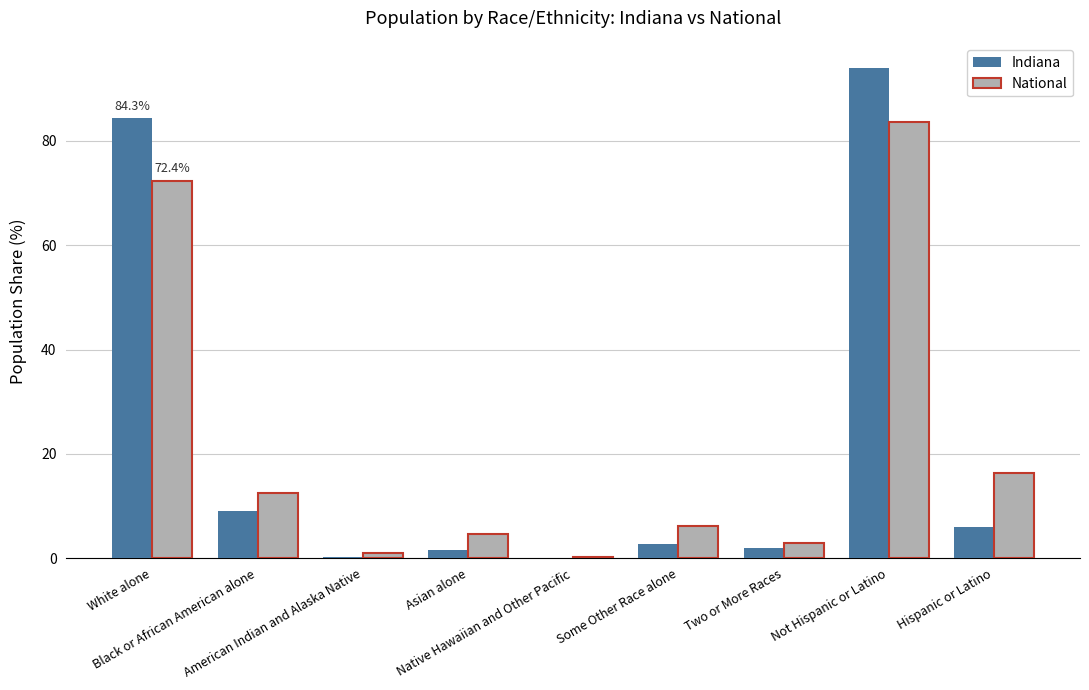

What is the sum of all National values?

200.0